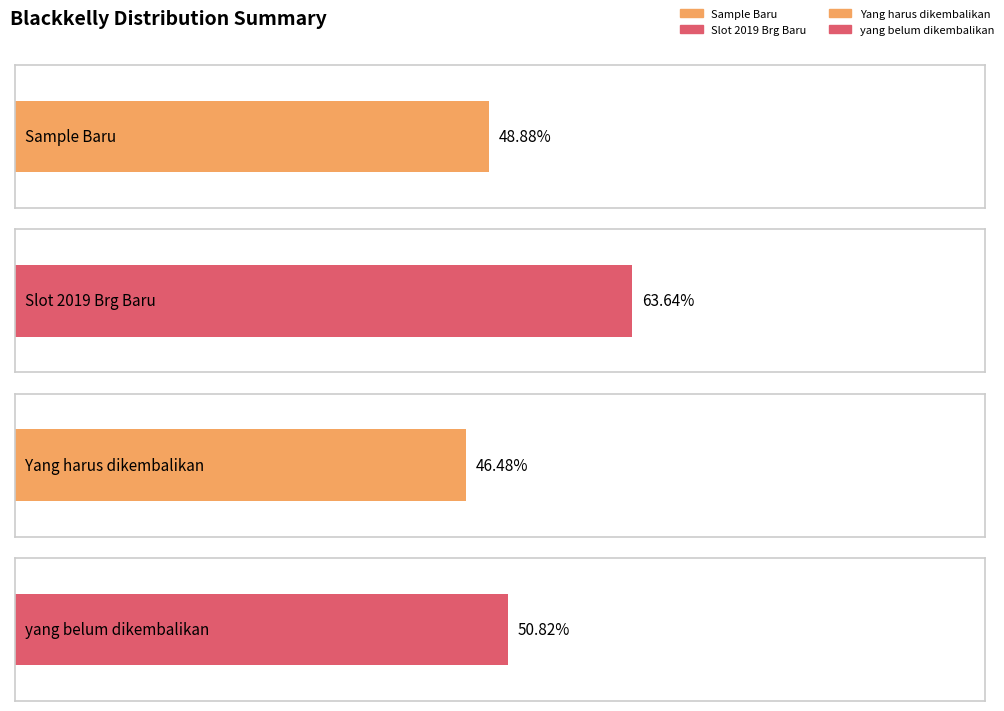

Which series has the widest spread of values?

Sample Baru